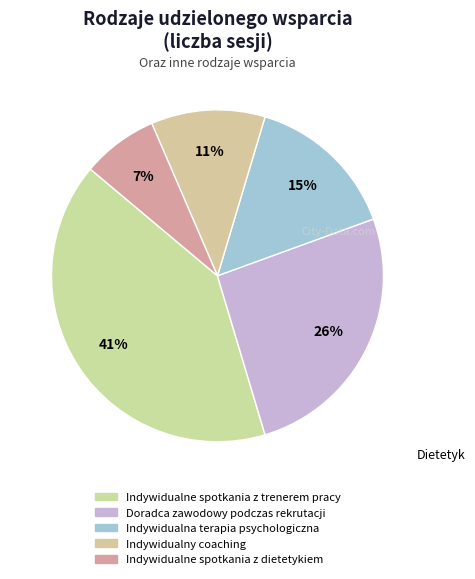

How many segments does this pie chart have?

5